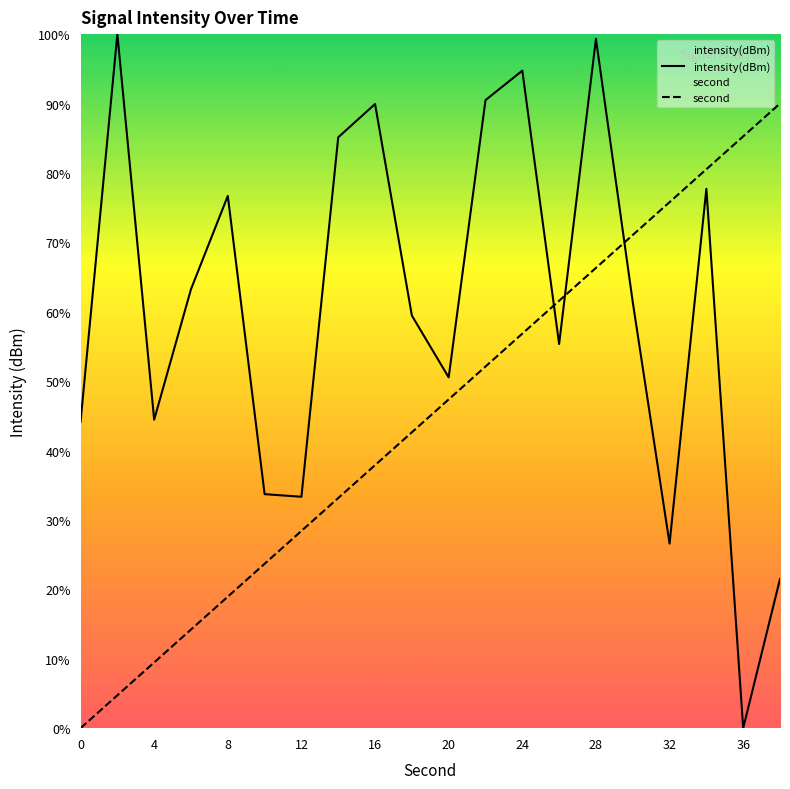

Is it true that second equals 12.7 at 12?

False